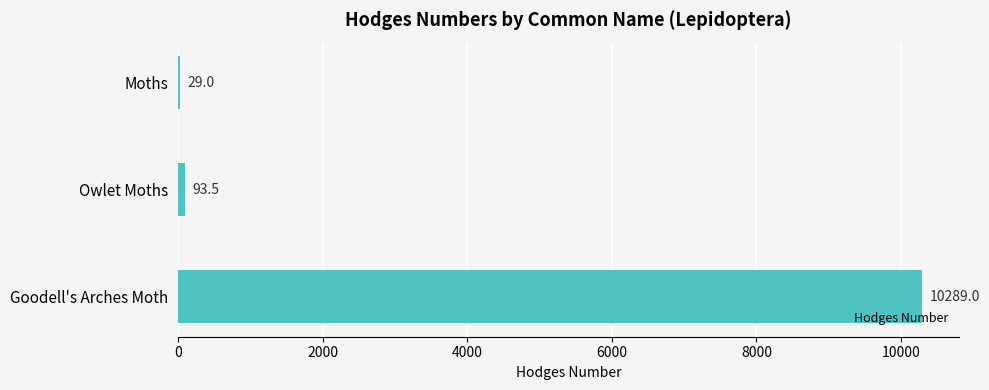

At which label is the value closest to 5159?

Owlet Moths